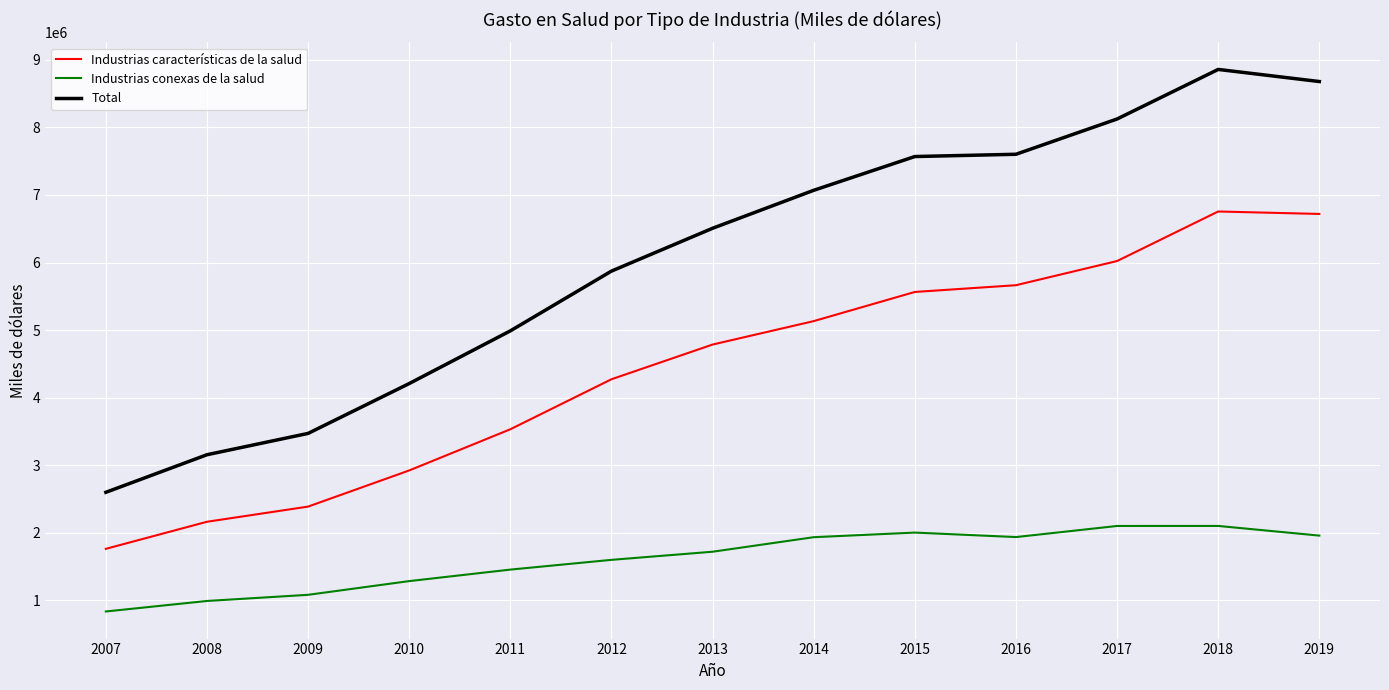

What is the smallest value displayed?

836426